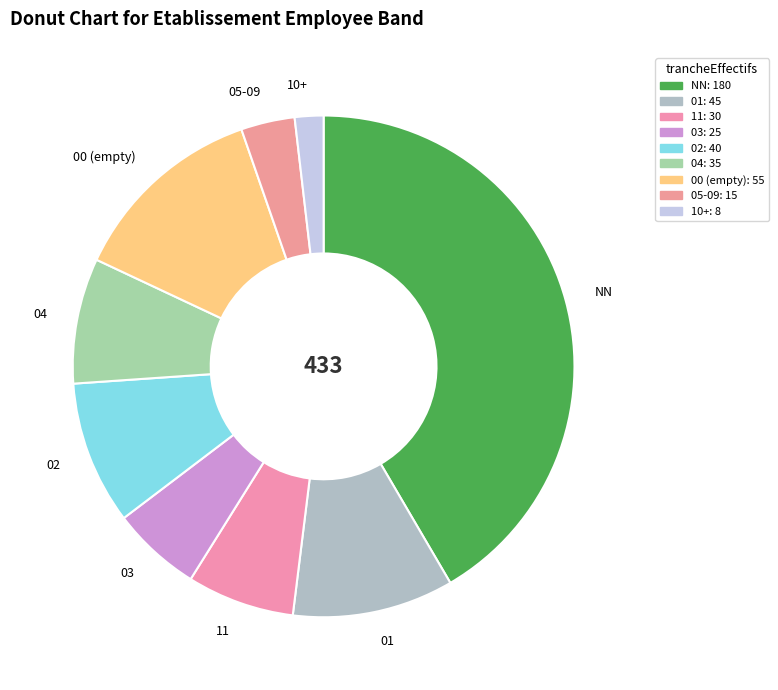

Combined, do 02 and 03 account for over 50%?

No